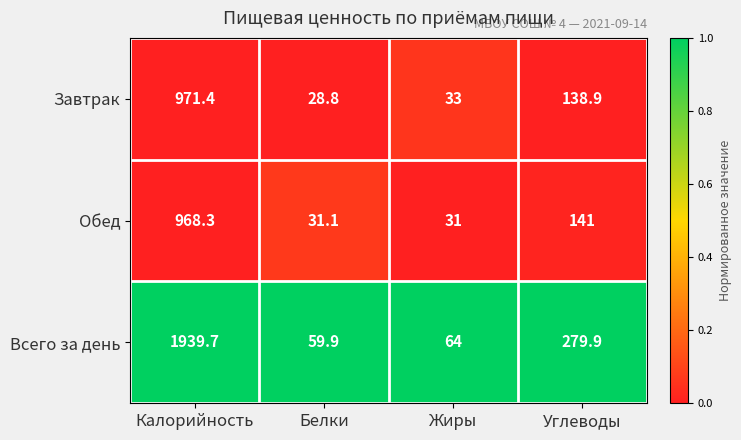

The Всего за день series shows 64.0 at Жиры. True or false?

True